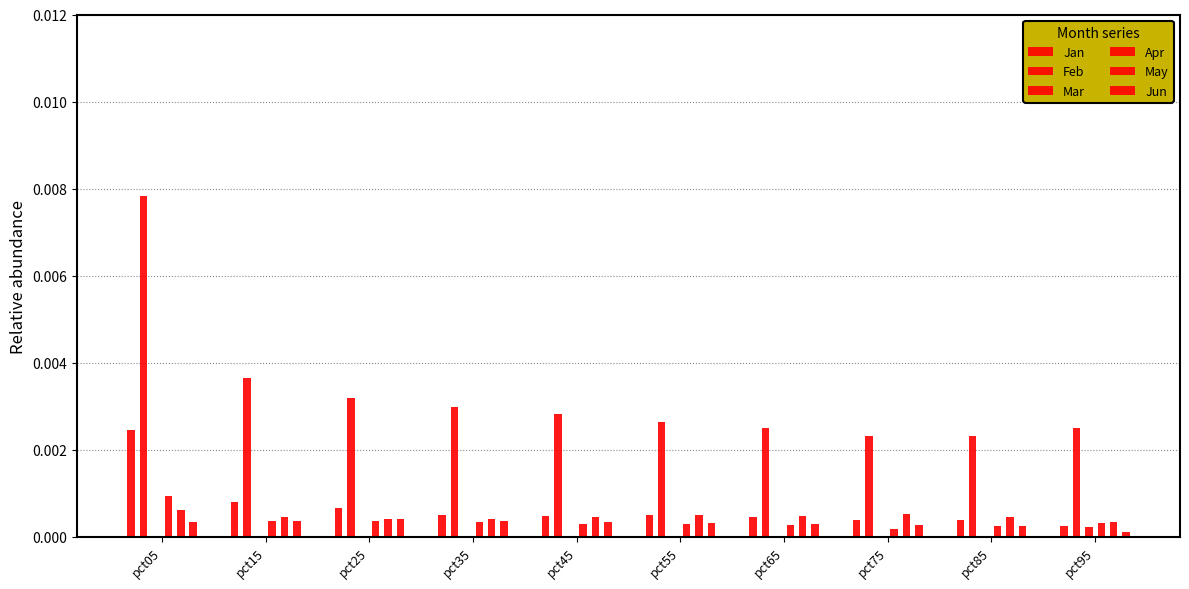

At which label is Jun closest to 0?

pct95